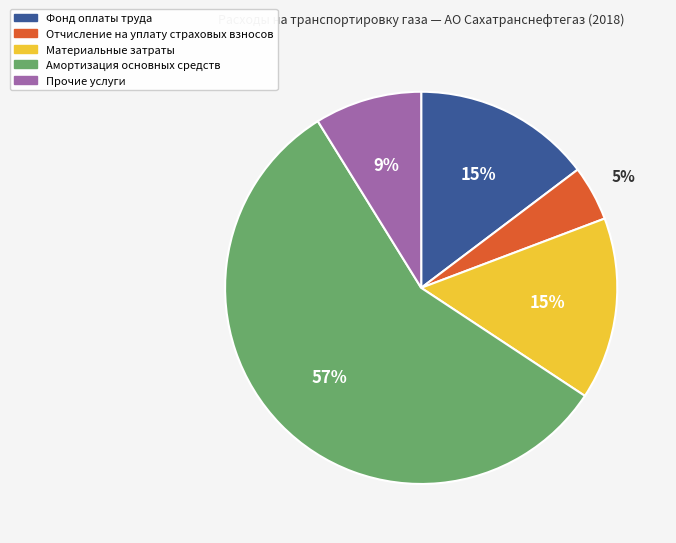

To the nearest percent, what is the average slice percentage?

20%